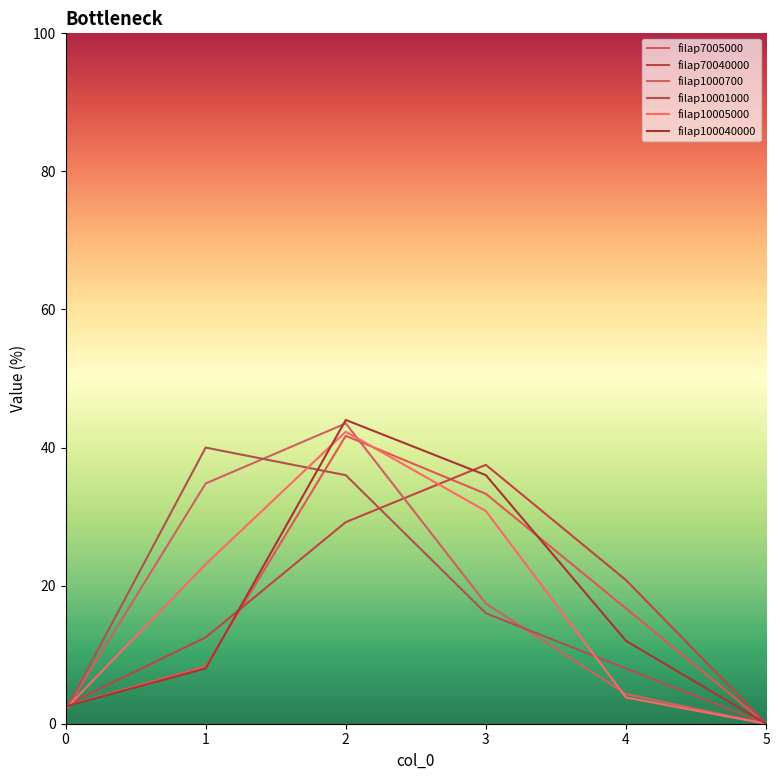

Between 4 and 1, which is larger?

4